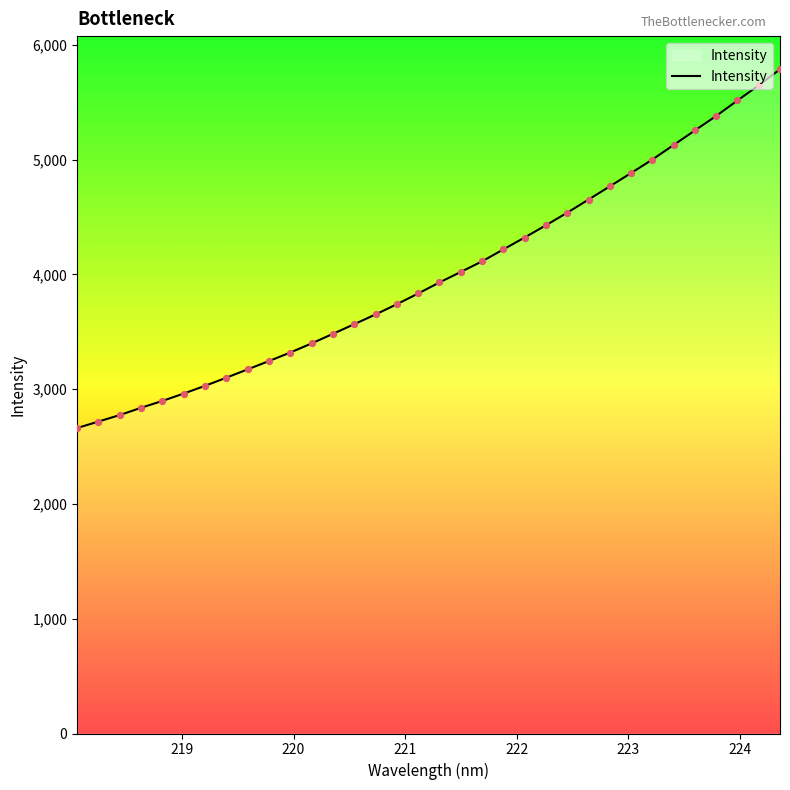

What is the smallest value displayed?

2662.0